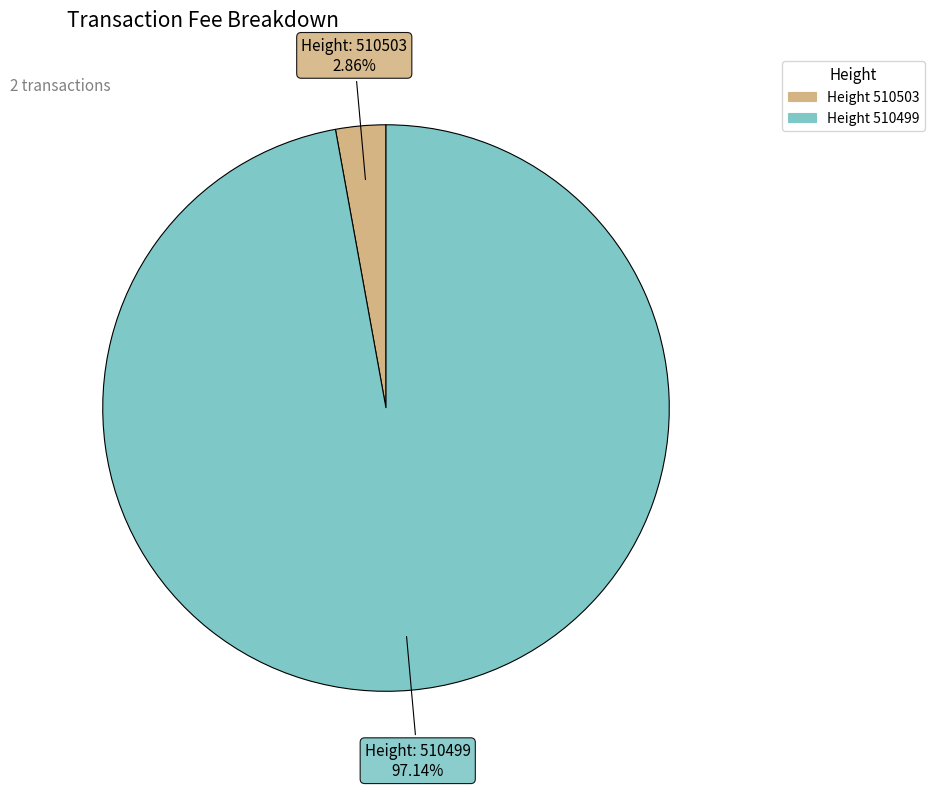

How many segments does this pie chart have?

2